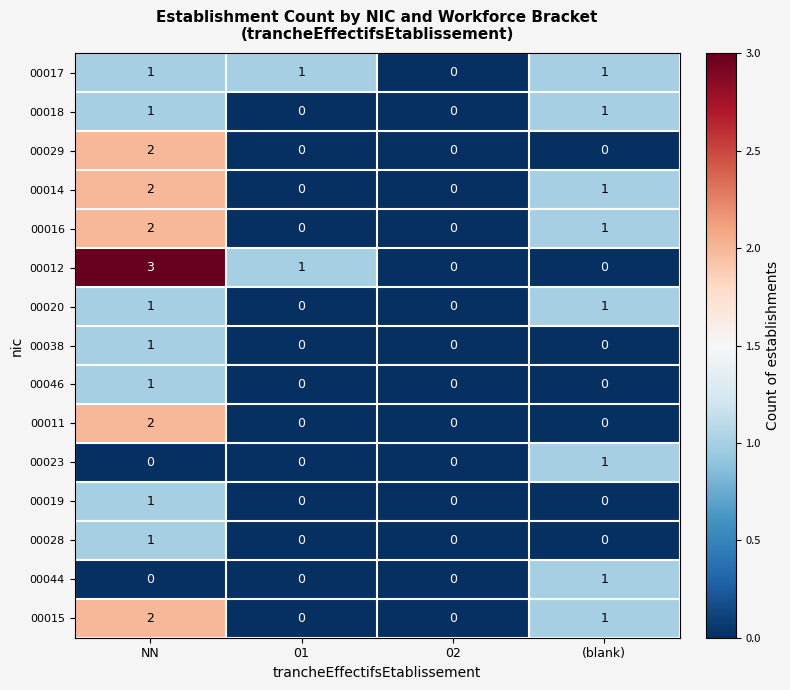

Between NN and (blank), which series saw the biggest shift?

00012